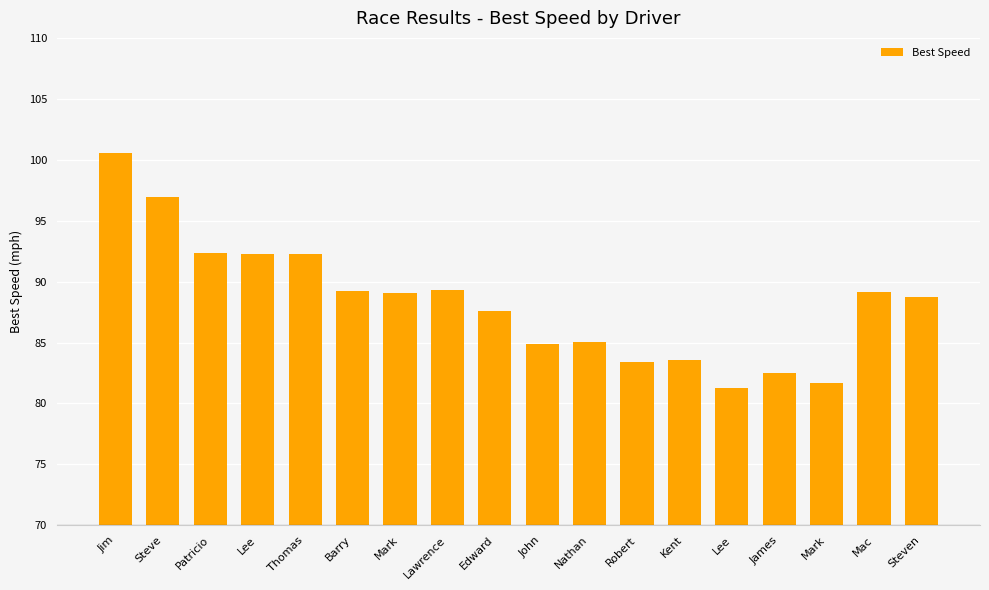

Reading left to right, what are all the values shown in this chart?

100.5	96.9	92.3	92.3	92.2	89.2	89.0	89.3	87.6	84.9	85.1	83.4	83.6	81.3	82.5	81.7	89.2	88.8